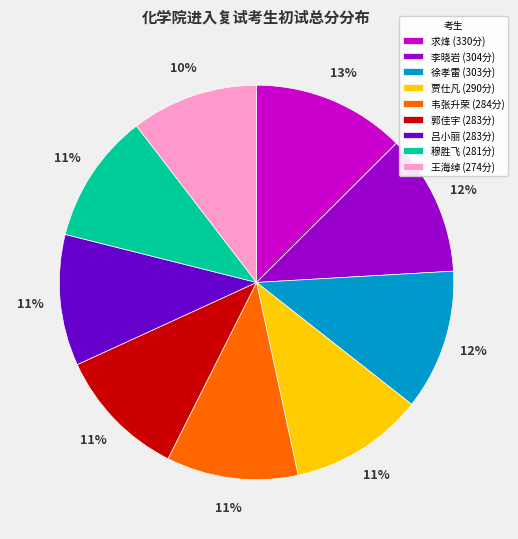

True or false: 王海绰 accounts for 10% of the total.

True